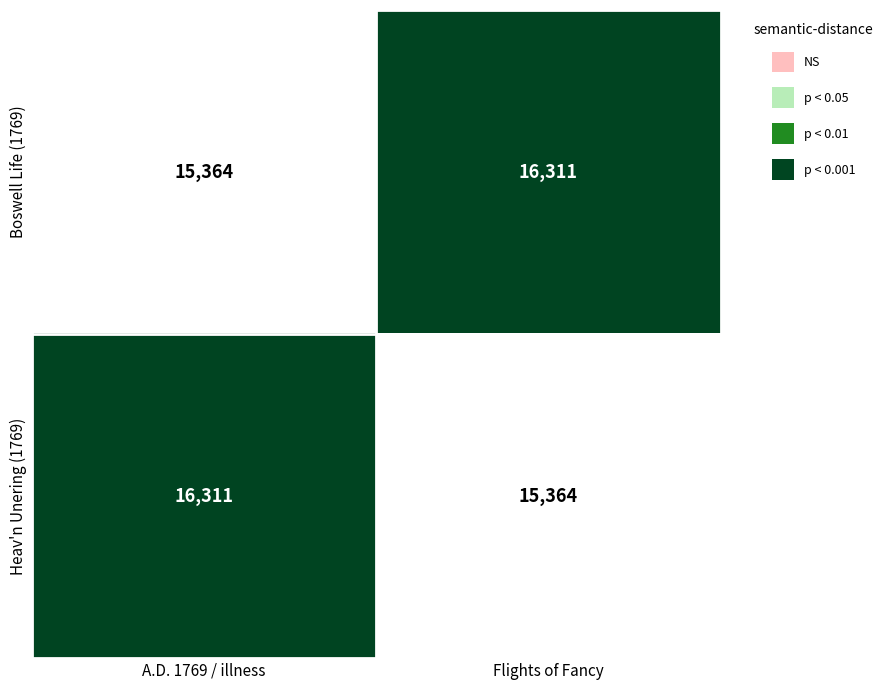

What is the spread (max minus min) of values at Flights of Fancy?

947